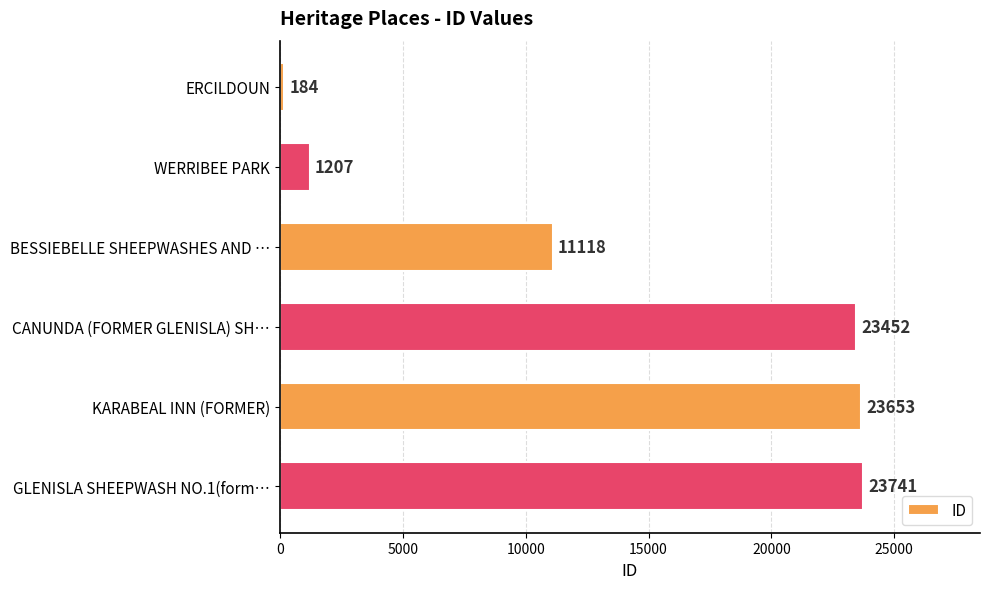

What is the change in value from ERCILDOUN to KARABEAL INN (FORMER)?

+23469